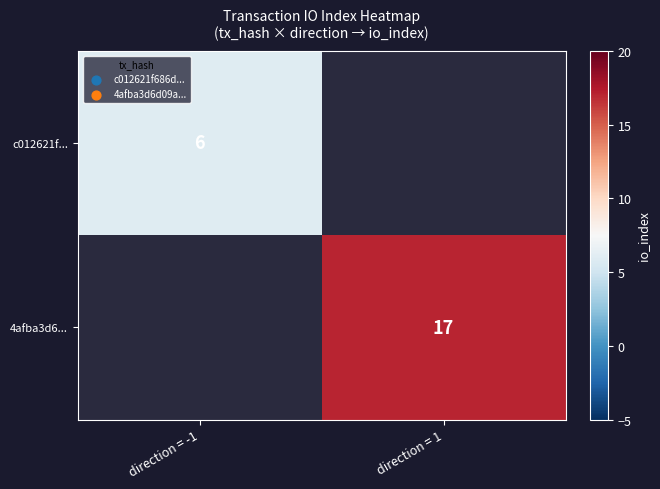

Count the number of categories in the chart.

2